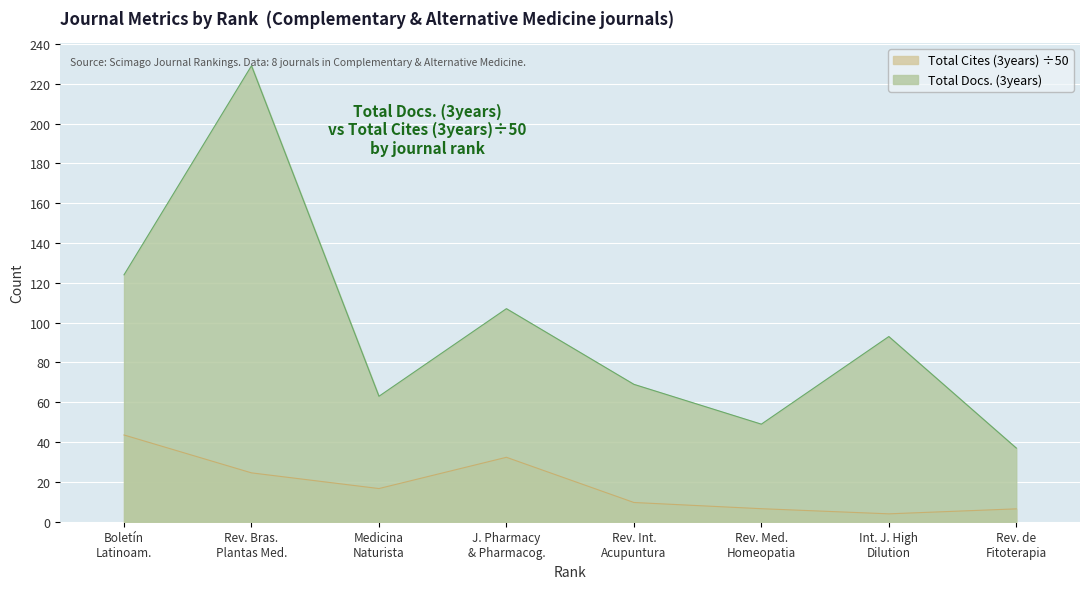

Where is the first local minimum for Total Docs. (3years)?

Medicina
Naturista